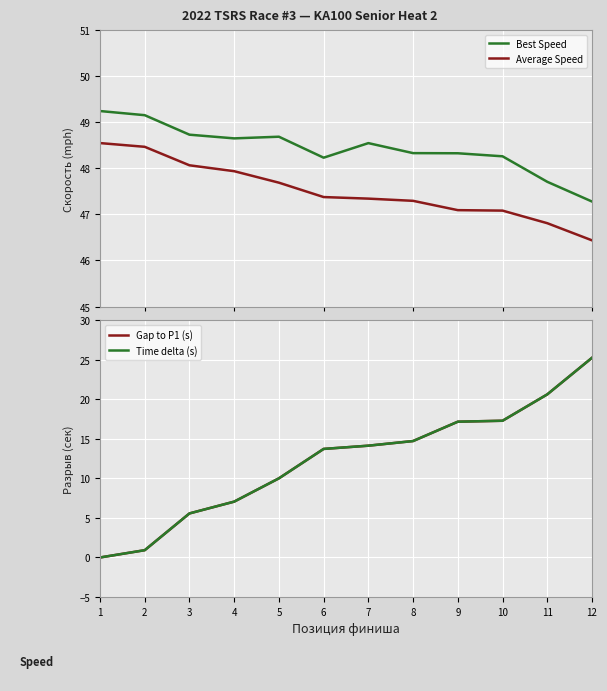

Between 5 and 2, which is larger?

2